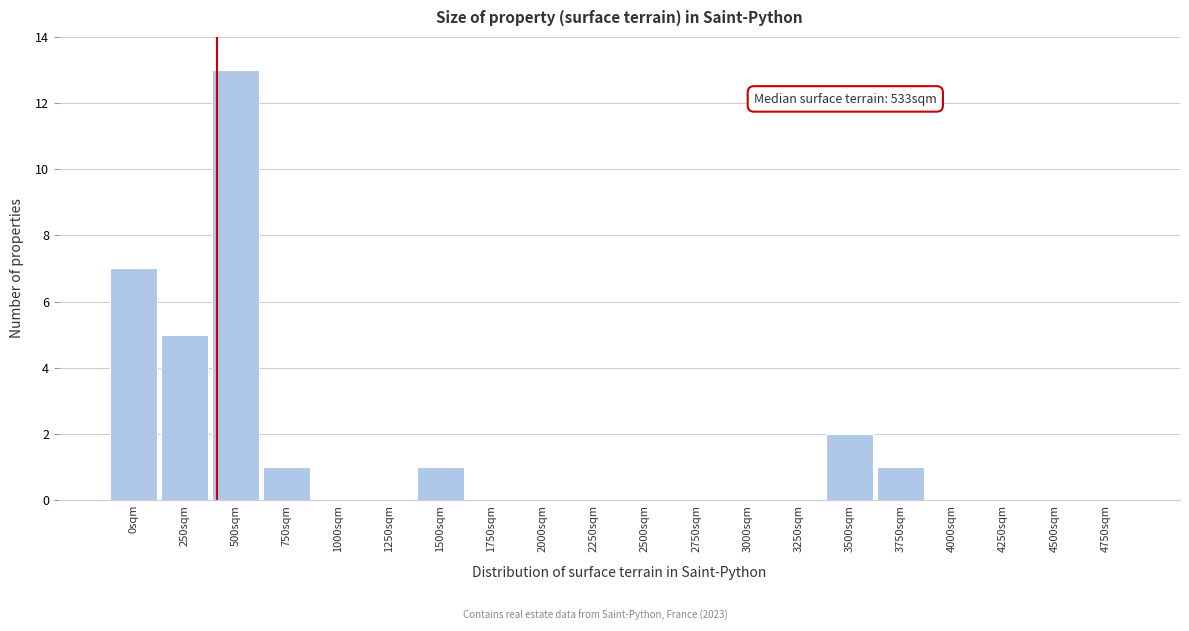

Reading left to right, extract all data points from this chart.

0sqm=7	250sqm=5	500sqm=13	750sqm=1	1000sqm=0	1250sqm=0	1500sqm=1	1750sqm=0	2000sqm=0	2250sqm=0	2500sqm=0	2750sqm=0	3000sqm=0	3250sqm=0	3500sqm=2	3750sqm=1	4000sqm=0	4250sqm=0	4500sqm=0	4750sqm=0